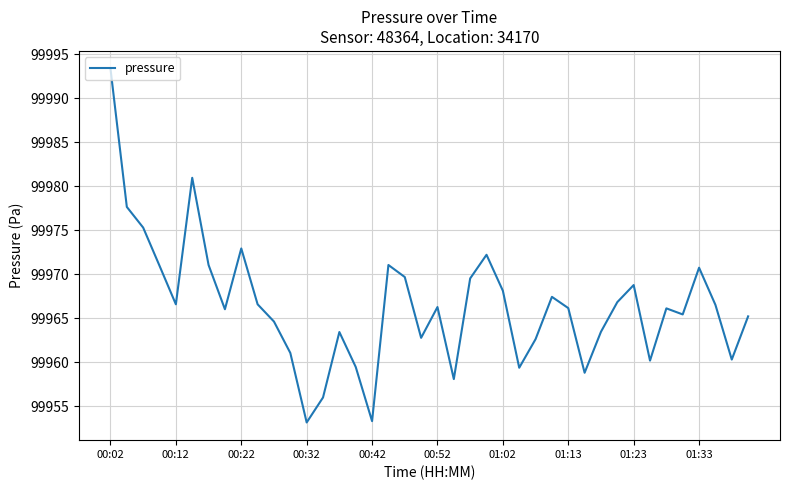

True or false: there are more than 0 points higher than both neighbors.

True